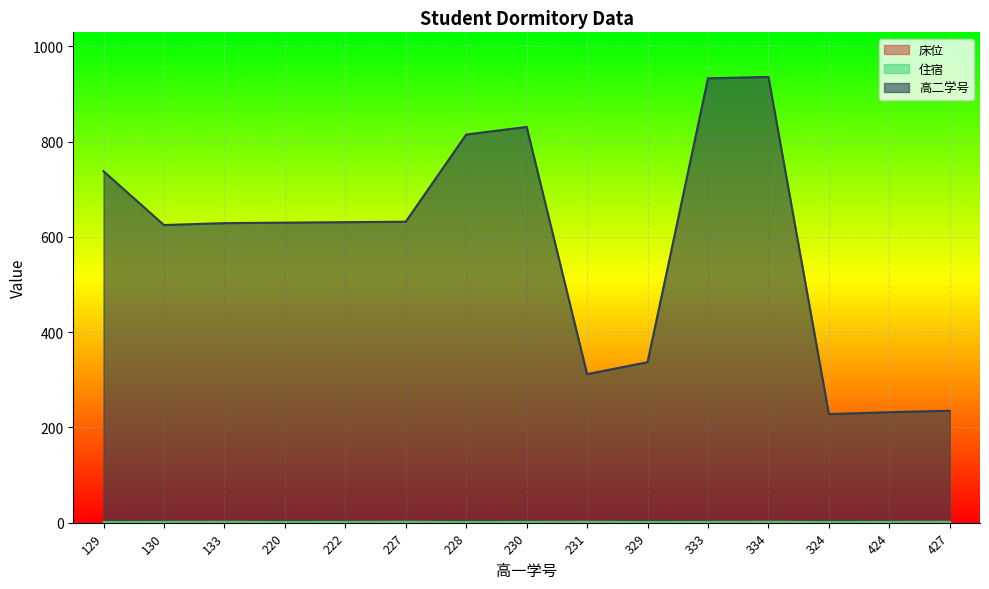

Count the number of categories in the chart.

15